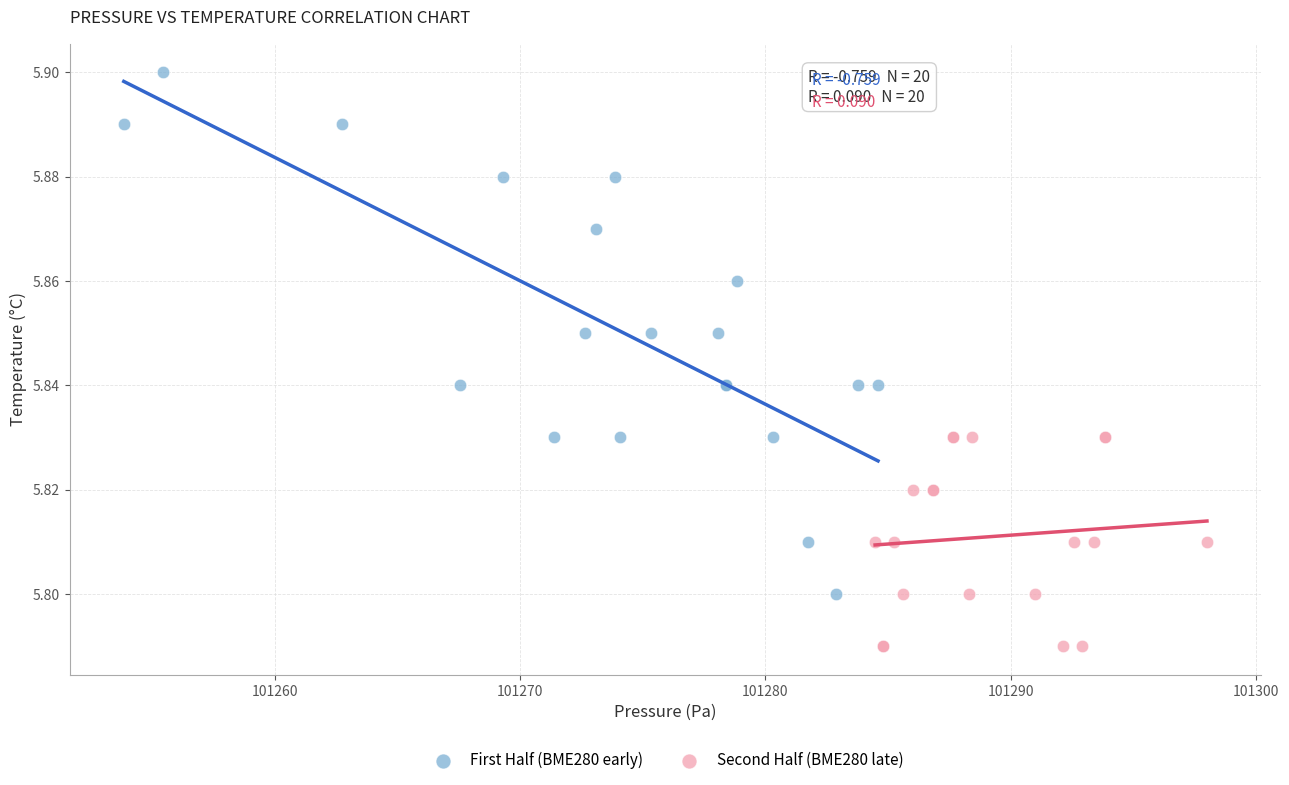

Which series reaches the maximum Y coordinate?

First Half (BME280 early)